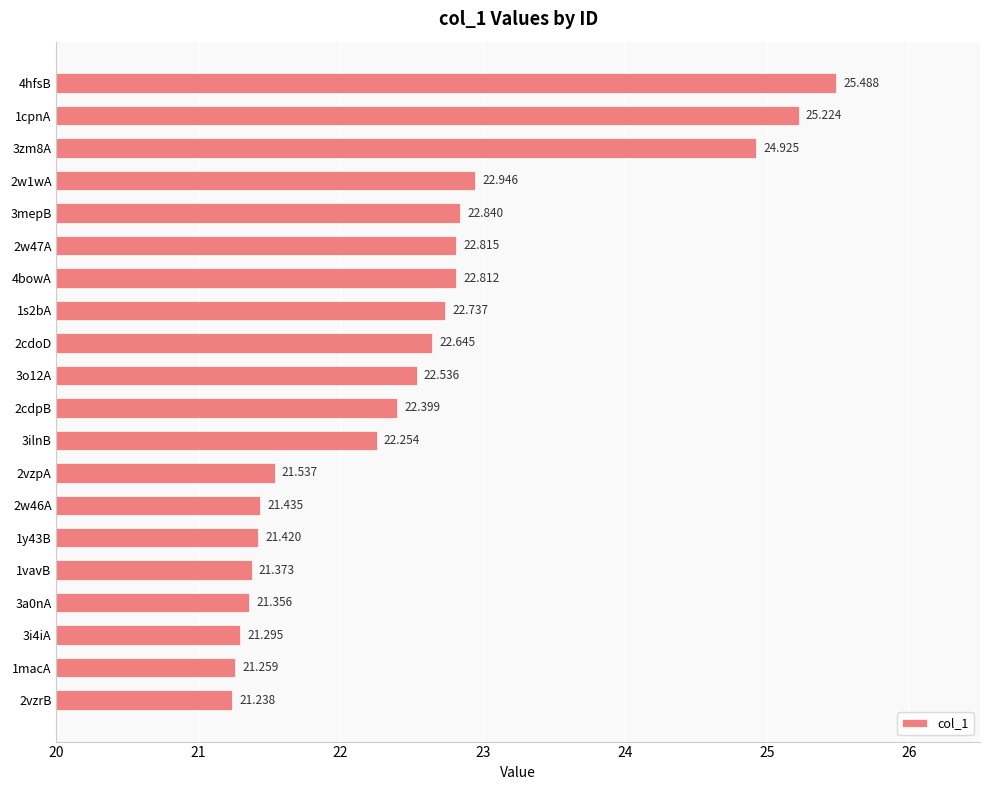

List the labels in order of value, smallest first.

2vzrB, 1macA, 3i4iA, 3a0nA, 1vavB, 1y43B, 2w46A, 2vzpA, 3ilnB, 2cdpB, 3o12A, 2cdoD, 1s2bA, 4bowA, 2w47A, 3mepB, 2w1wA, 3zm8A, 1cpnA, 4hfsB